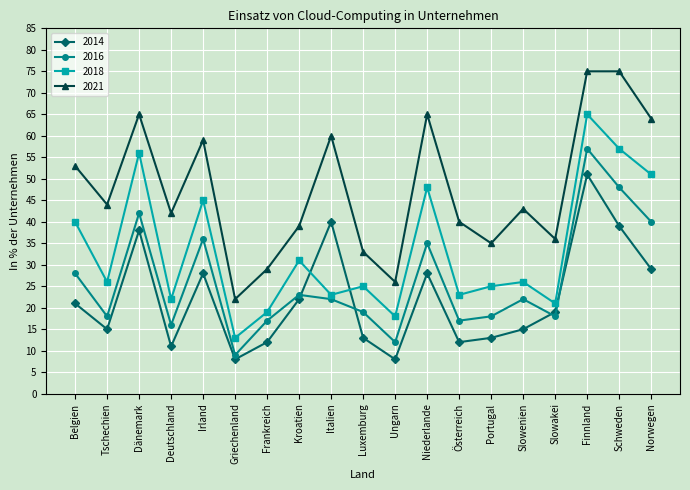

What is the sum of the 2016 values at Belgien and Slowakei?

46